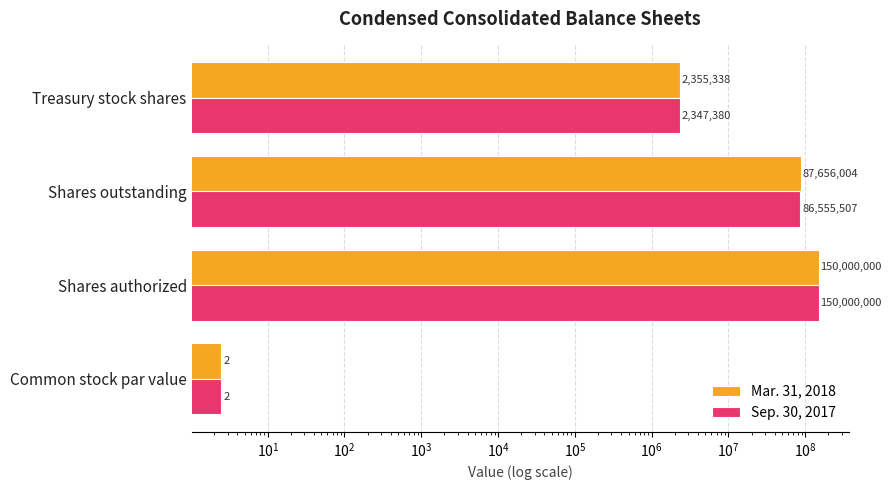

Rank the series by their average value, from highest to lowest.

Mar. 31, 2018, Sep. 30, 2017